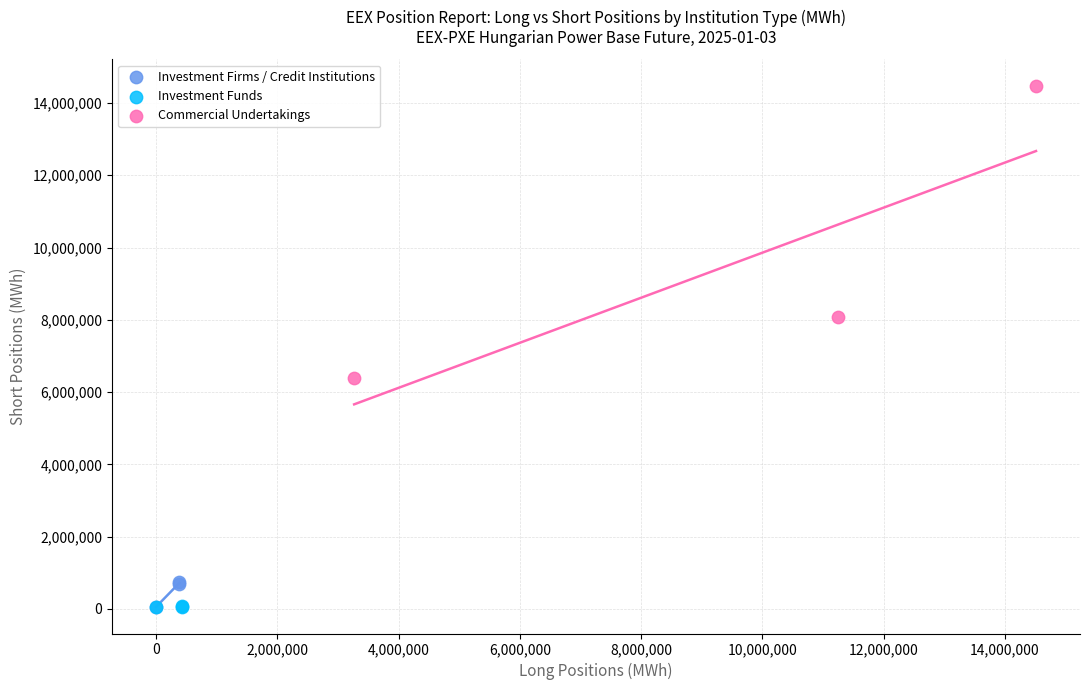

Which series has the widest spread of Y values?

Commercial Undertakings